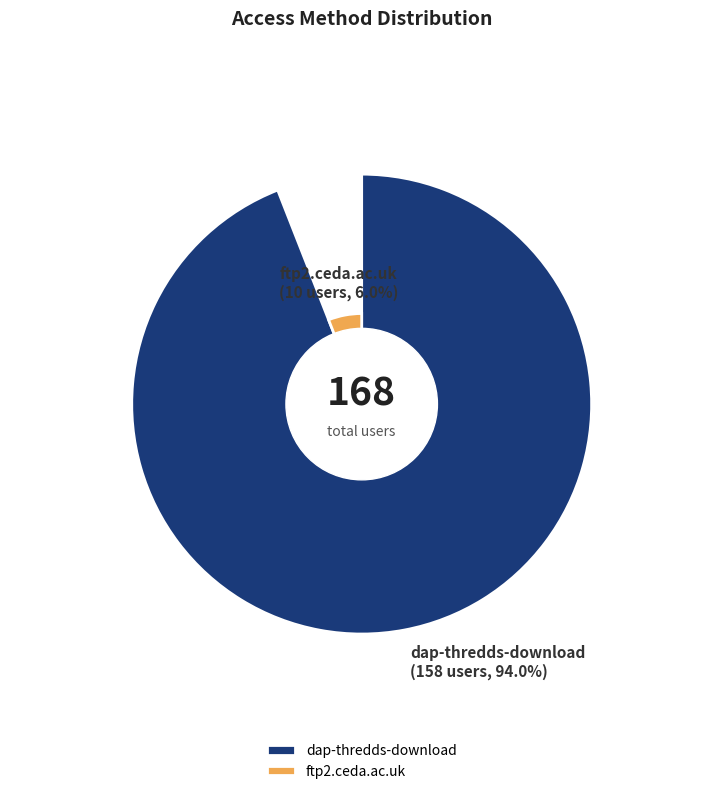

Do dap-thredds-download and ftp2.ceda.ac.uk together represent more than half of the pie?

Yes